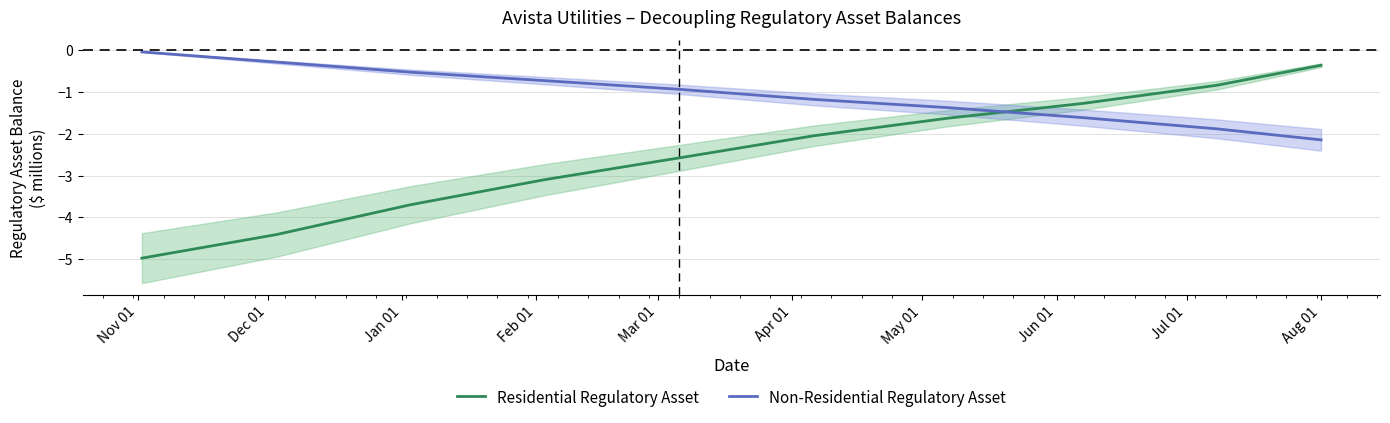

What is the minimum value for Residential Regulatory Asset?

-5.0